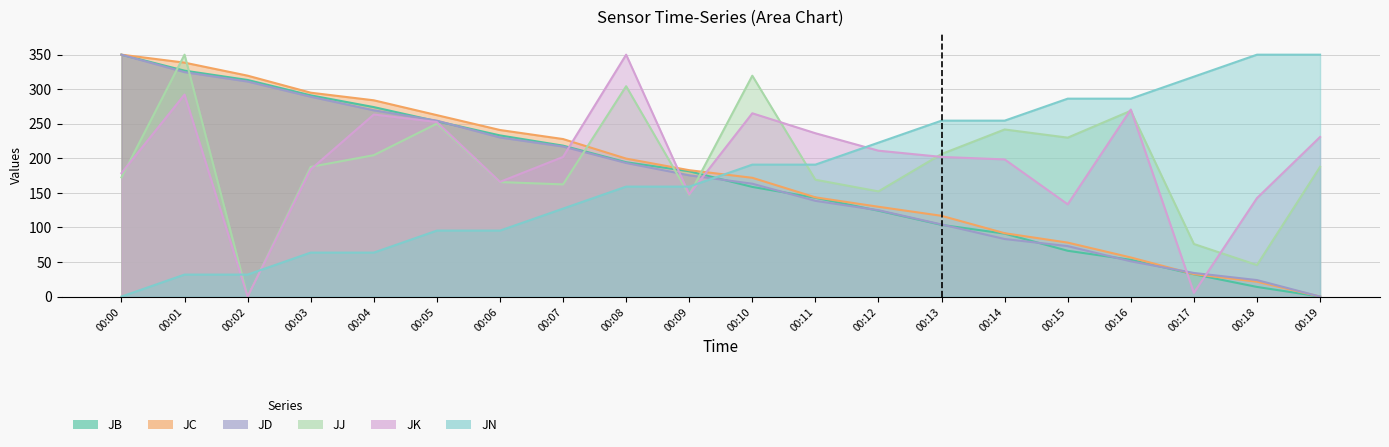

What is the sum of all JC values?

3543.5